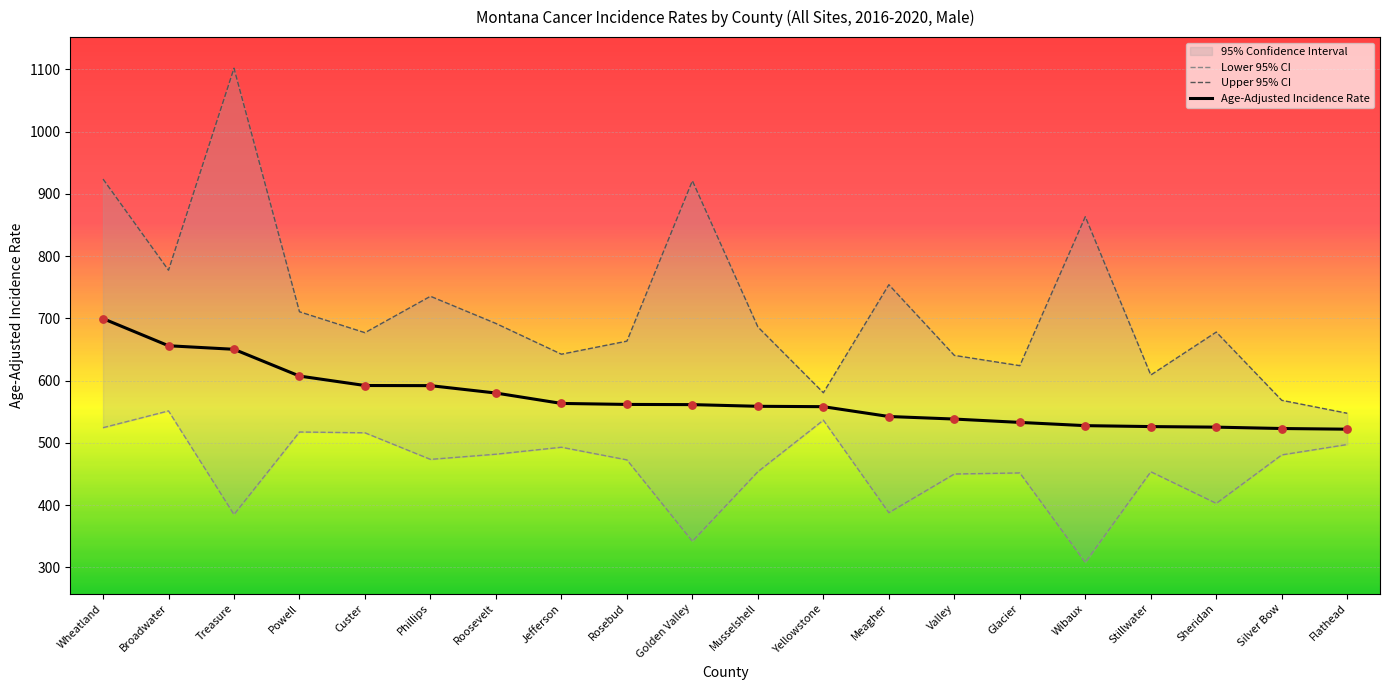

Is it true that Age-Adjusted Incidence Rate equals 348.9 at Silver Bow?

False